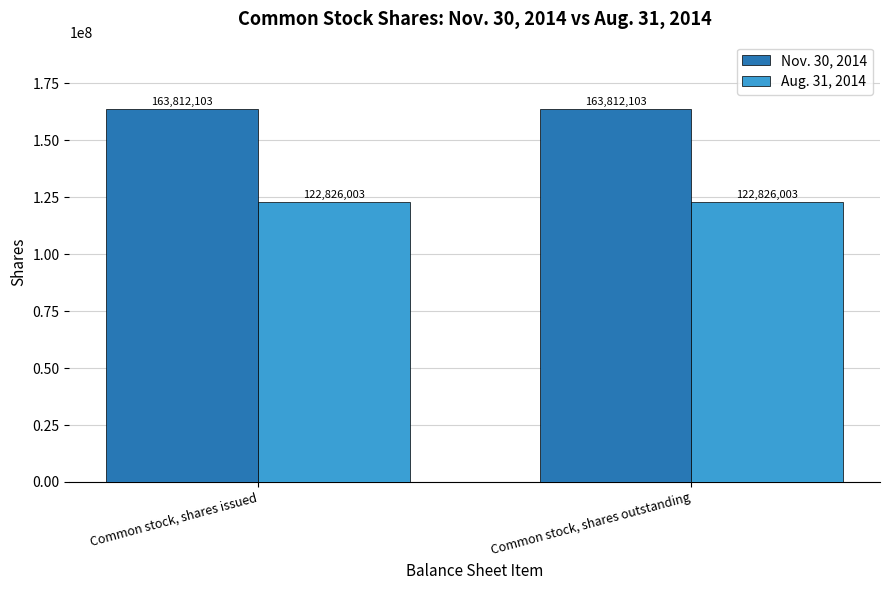

What is the spread (max minus min) of values at Common stock, shares outstanding?

40986100